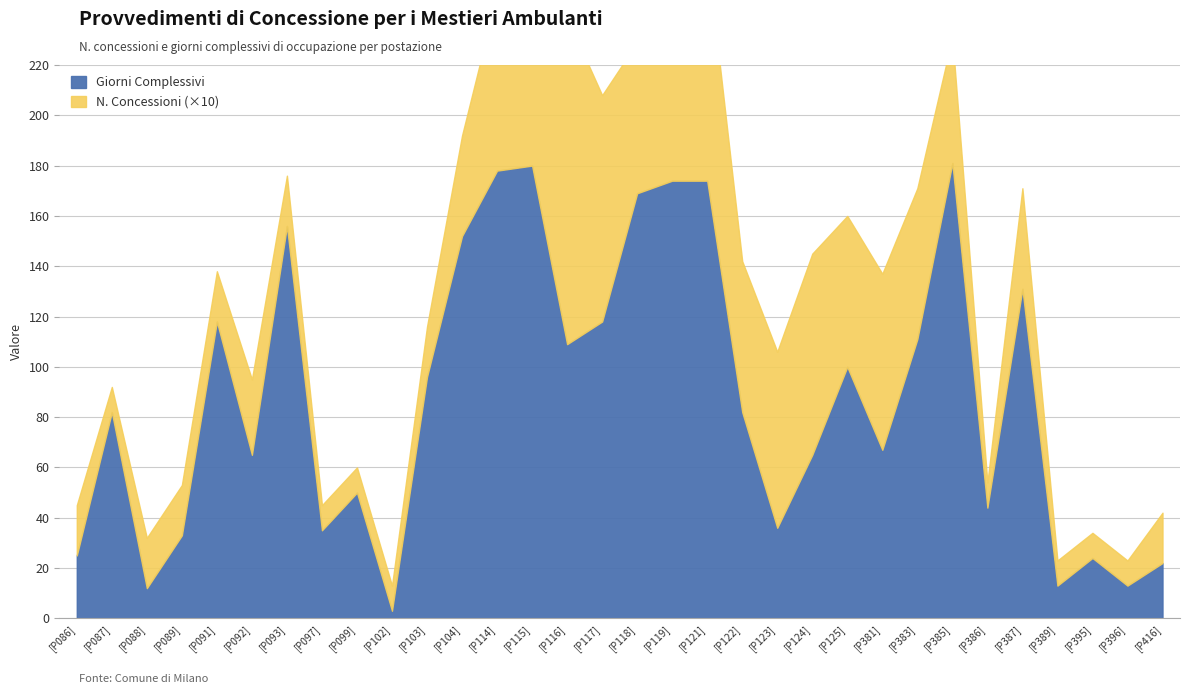

At which category does Giorni Complessivi reach its first local peak?

[P087]